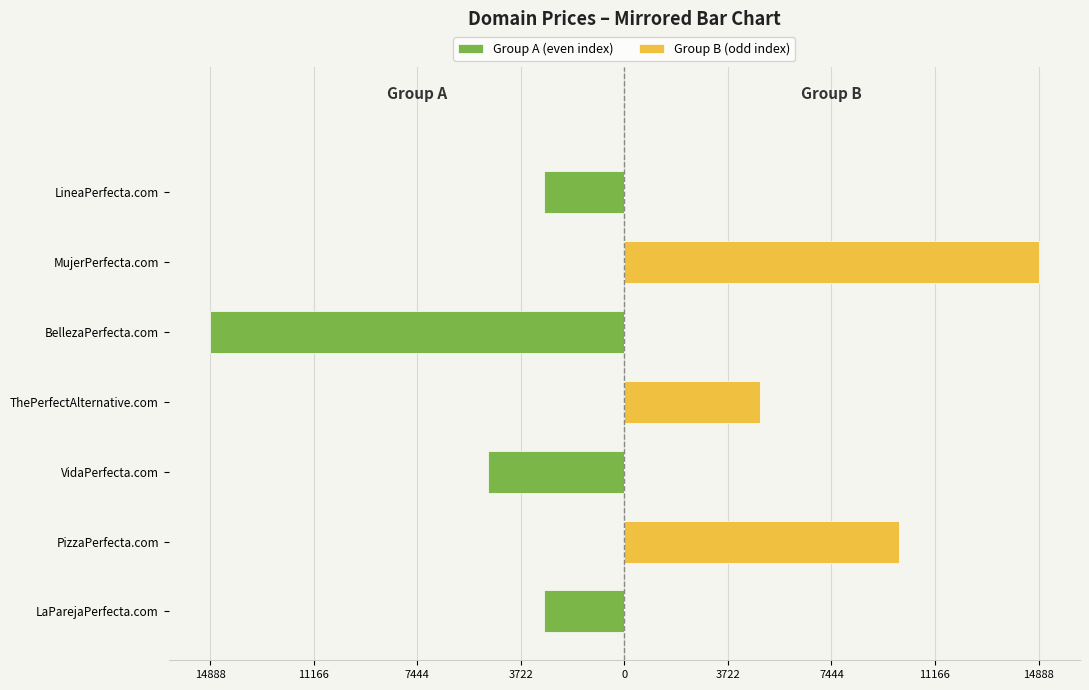

List the series in order of their peak value, lowest first.

Group A (even index), Group B (odd index)